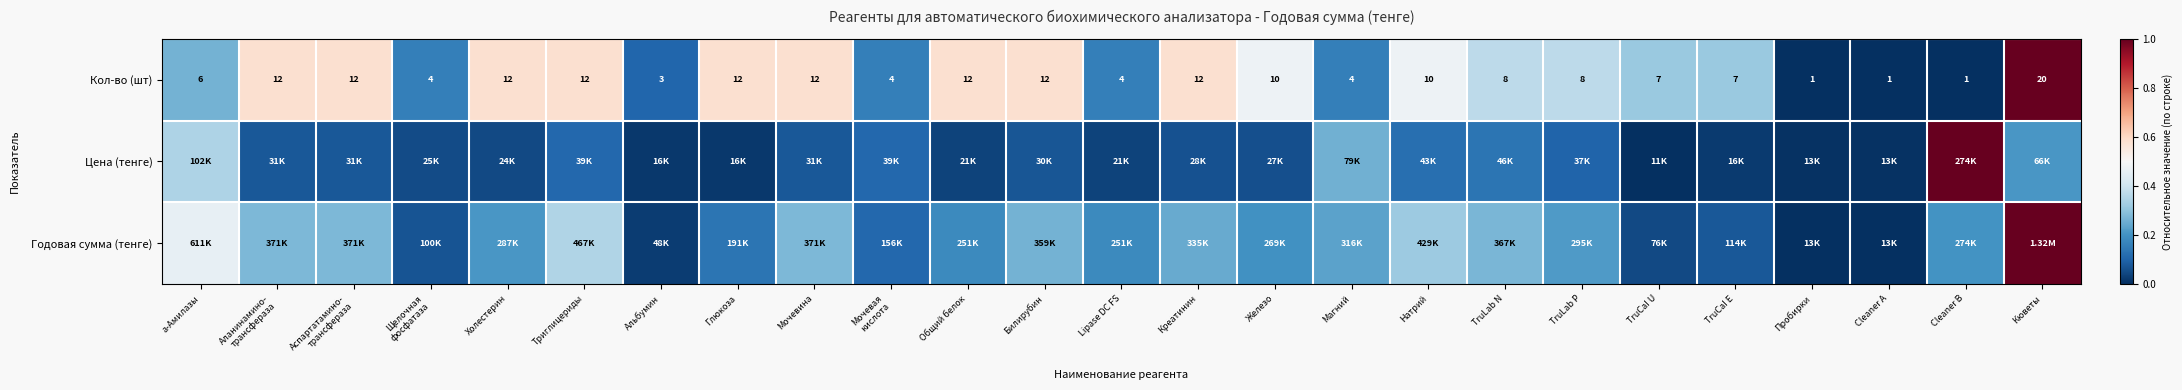

At which label does Кол-во (шт) reach its peak?

Кюветы